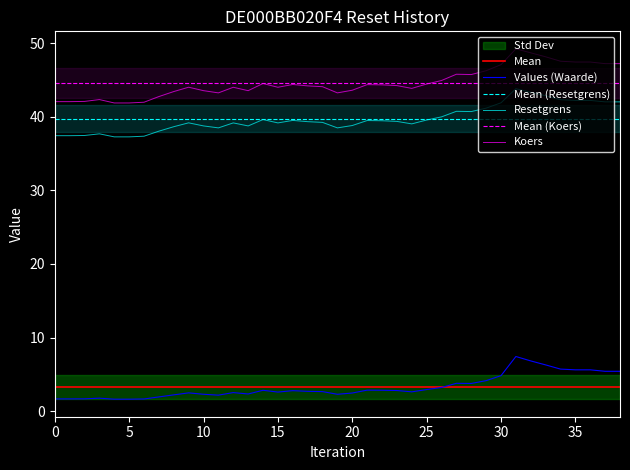

Which series has the widest spread of values?

Koers